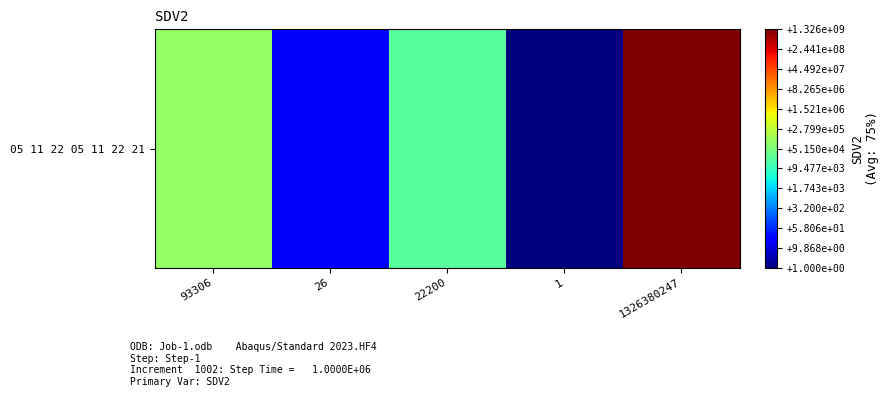

What is the difference between the values at 1326380247 and 1?

8.8